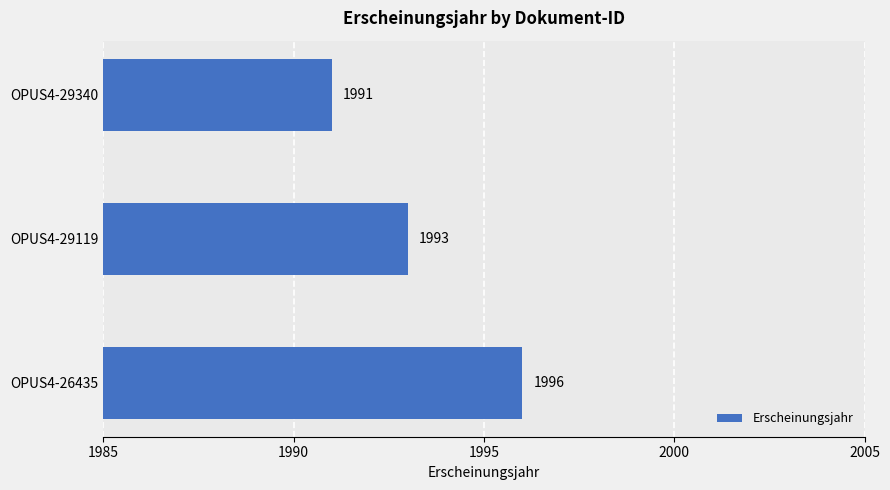

Approximately how many times larger is the value at OPUS4-26435 compared to OPUS4-29340?

1.0